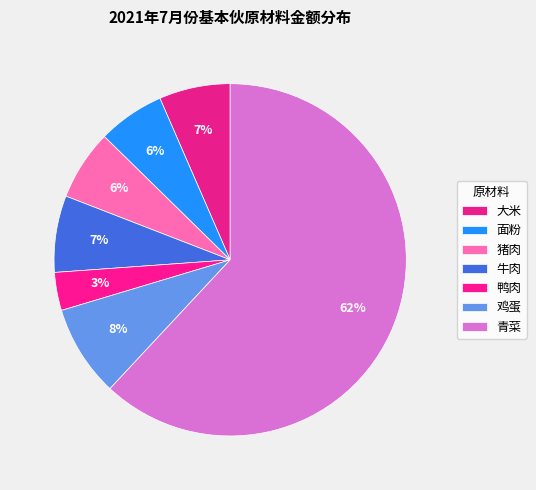

Count the number of slices in the pie.

7